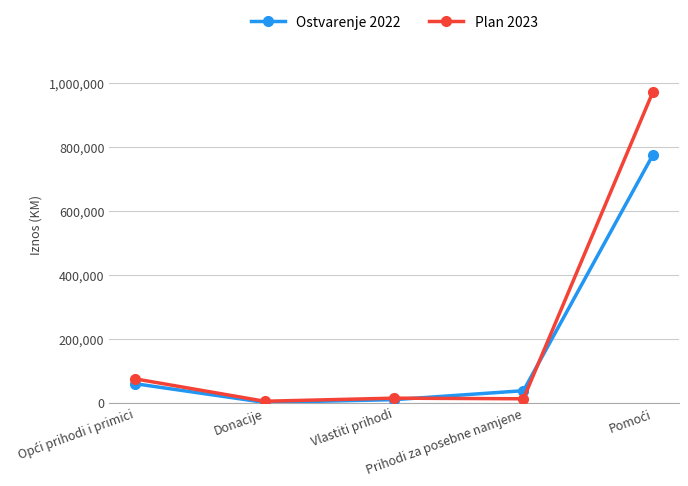

What is the greatest value displayed?

971720.0